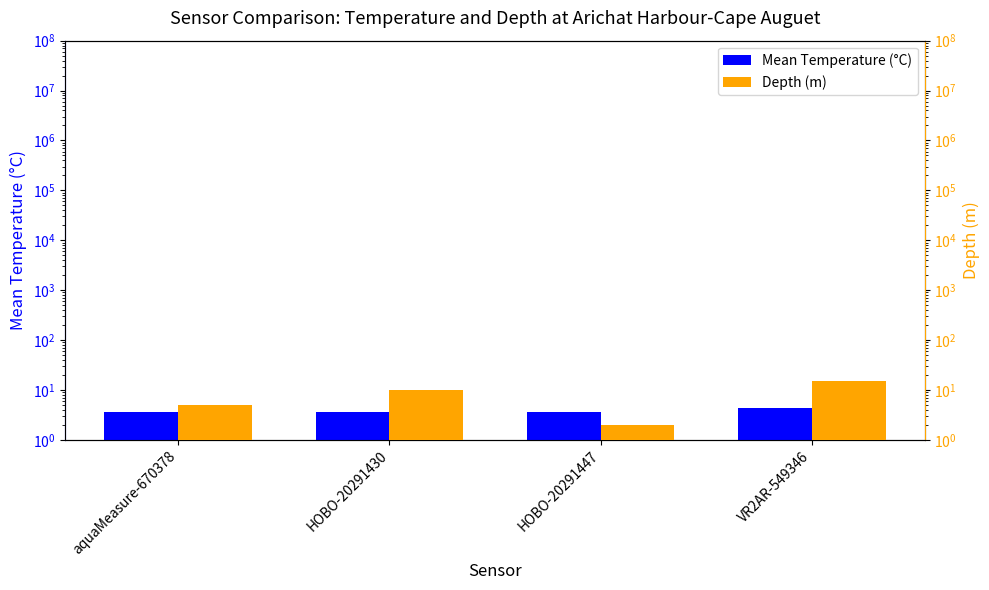

The Depth (m) series shows 16.7 at HOBO-20291430. True or false?

False